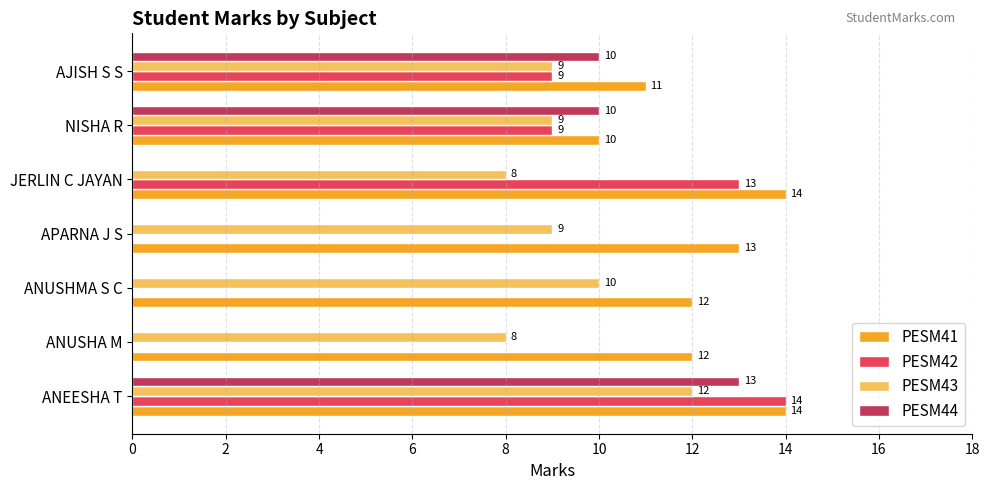

The value of PESM42 at NISHA R is 9. True or false?

True